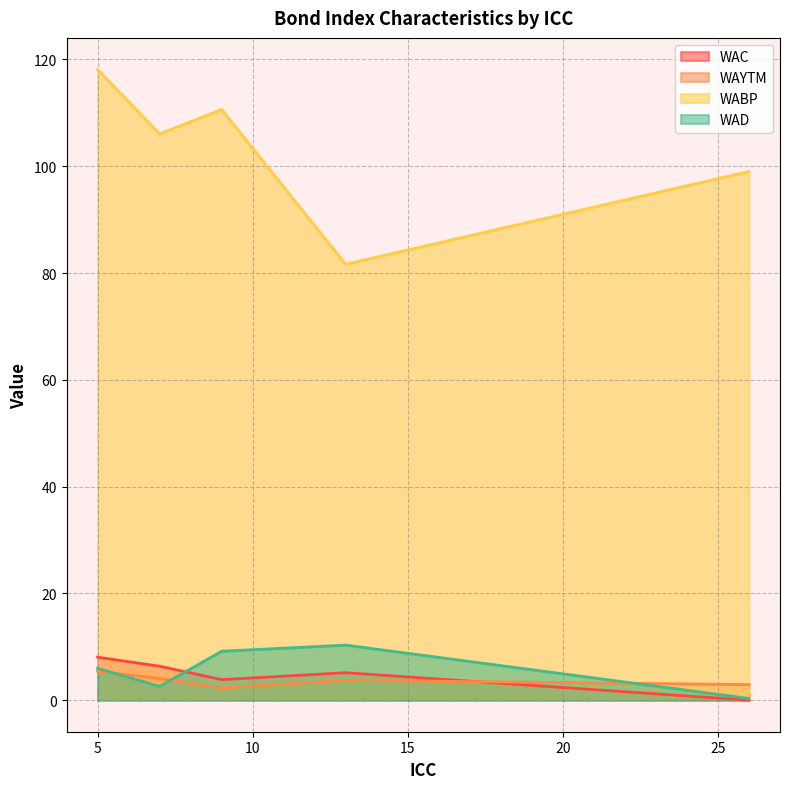

What is the sum of all WAC values?

23.4